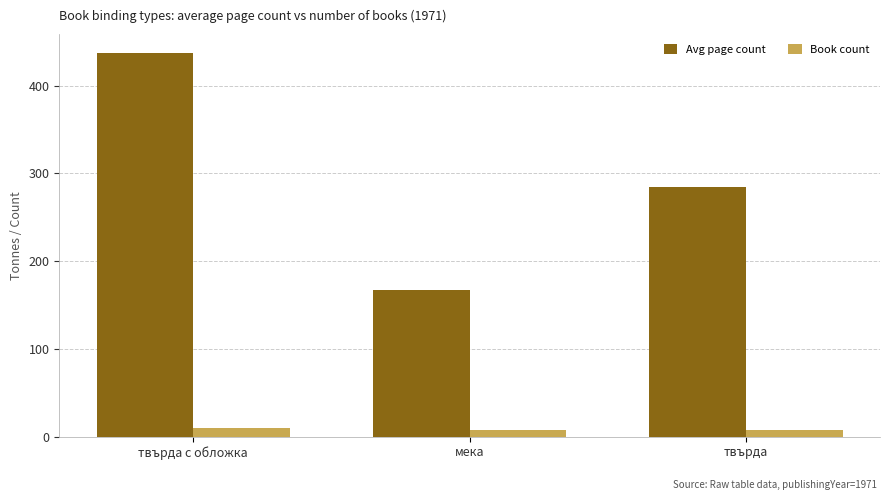

What is the maximum value for Book count?

10